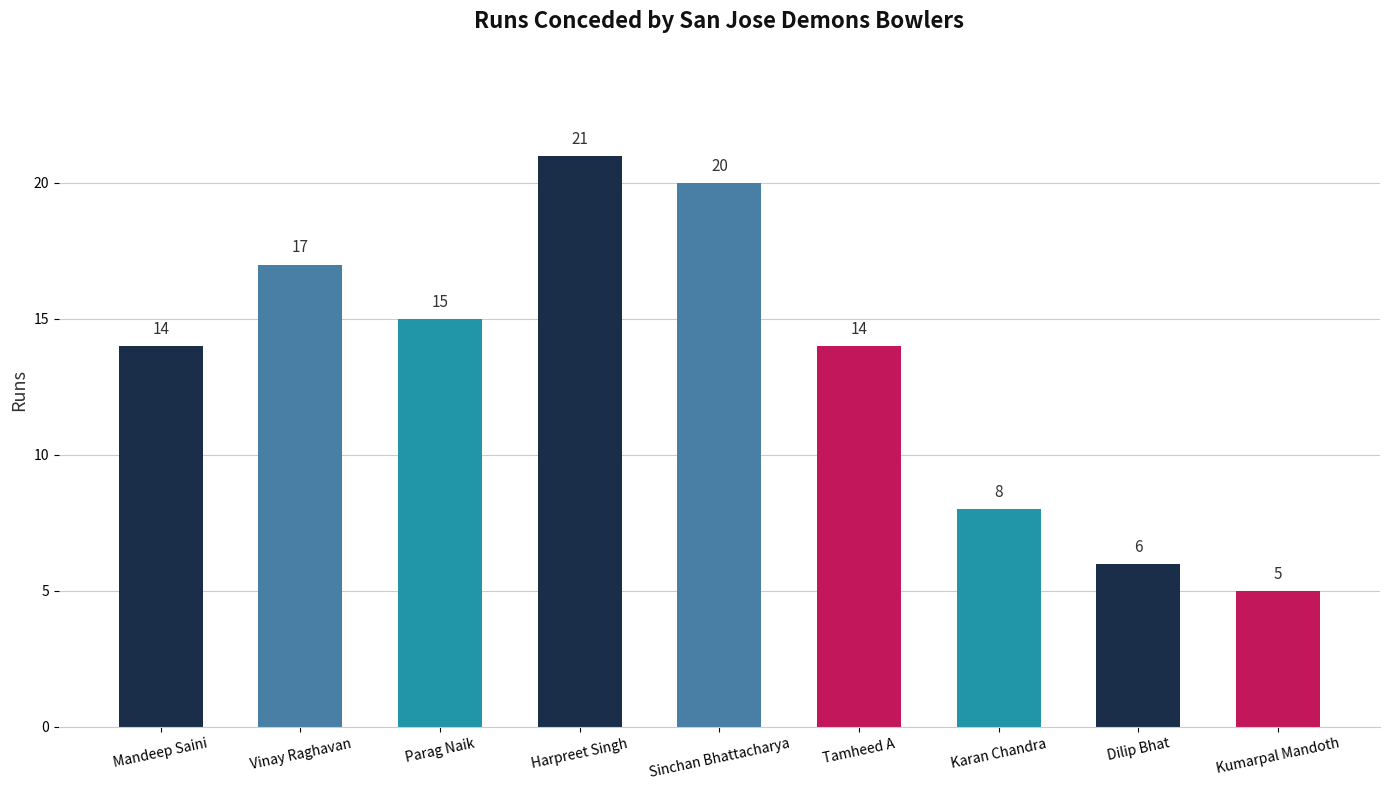

What is the average value?

13